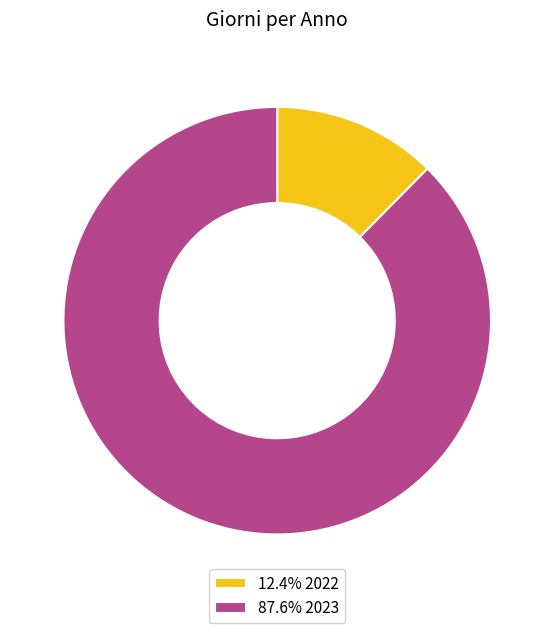

Does 87.6% 2023 account for over 50% of the chart?

Yes